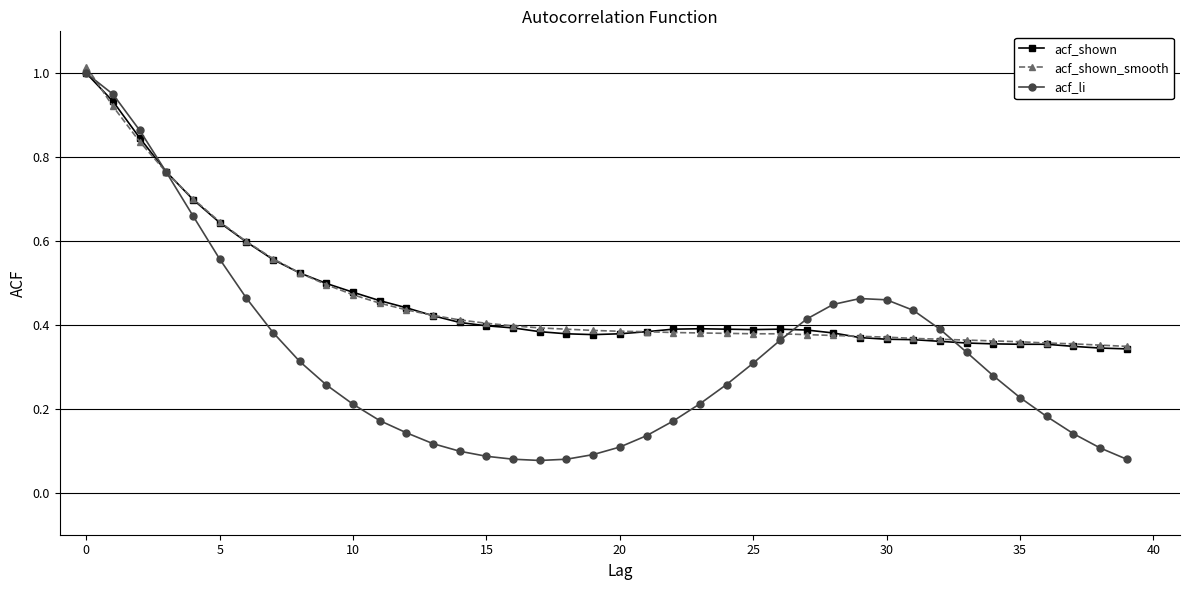

Count the acf_shown values in the range 0 to 1.

40